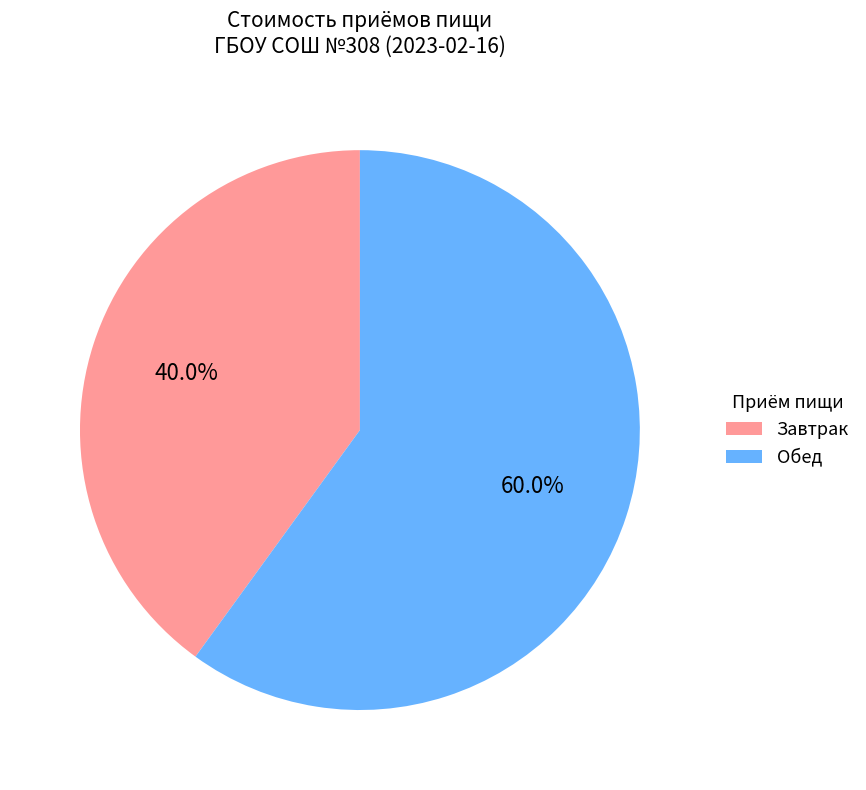

Which has a higher value, Обед or Завтрак?

Обед